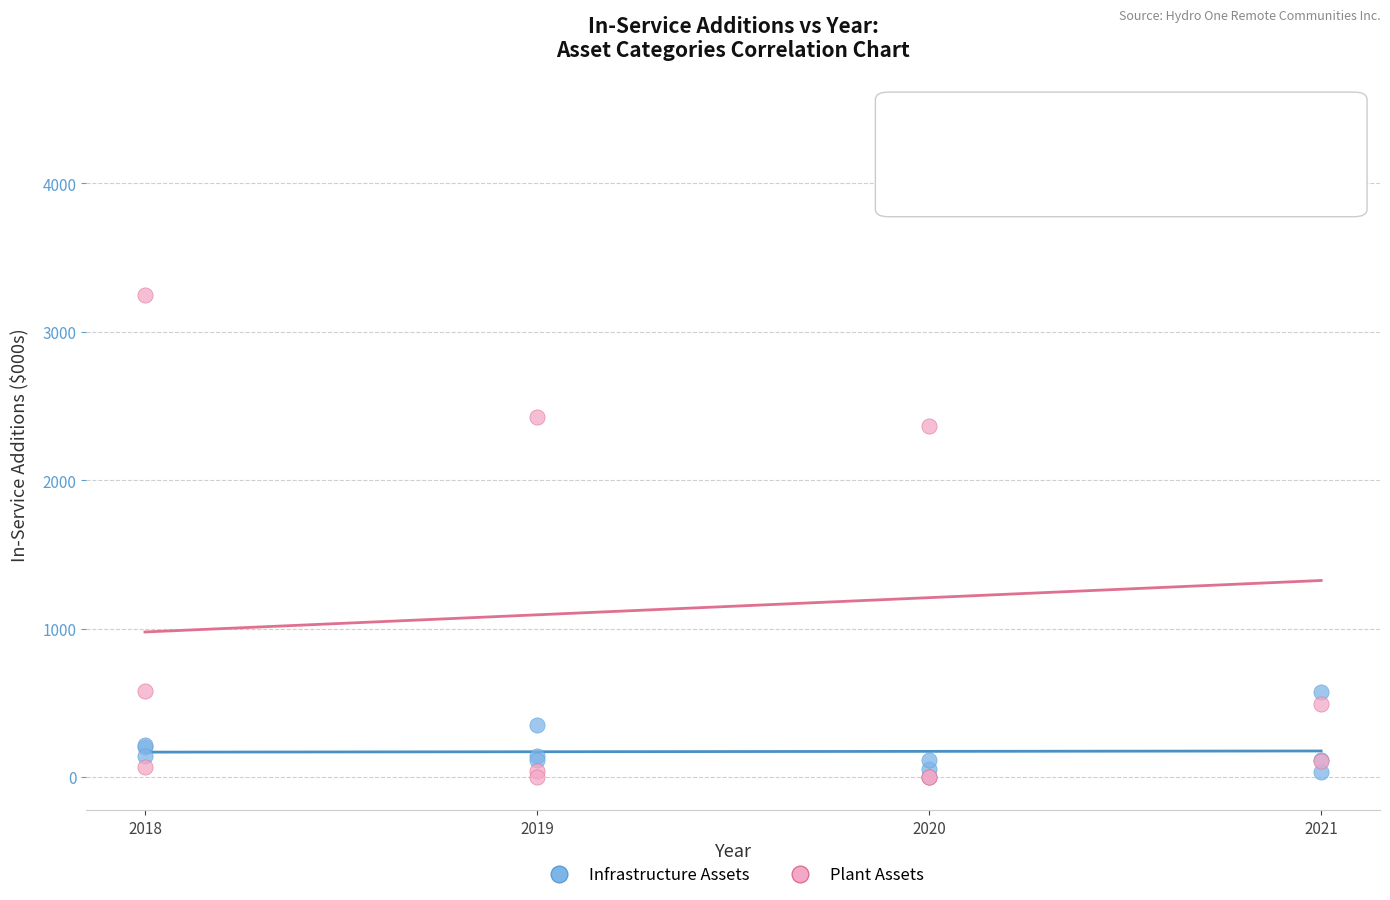

Across all series, what Y value is closest to 2245?

2363